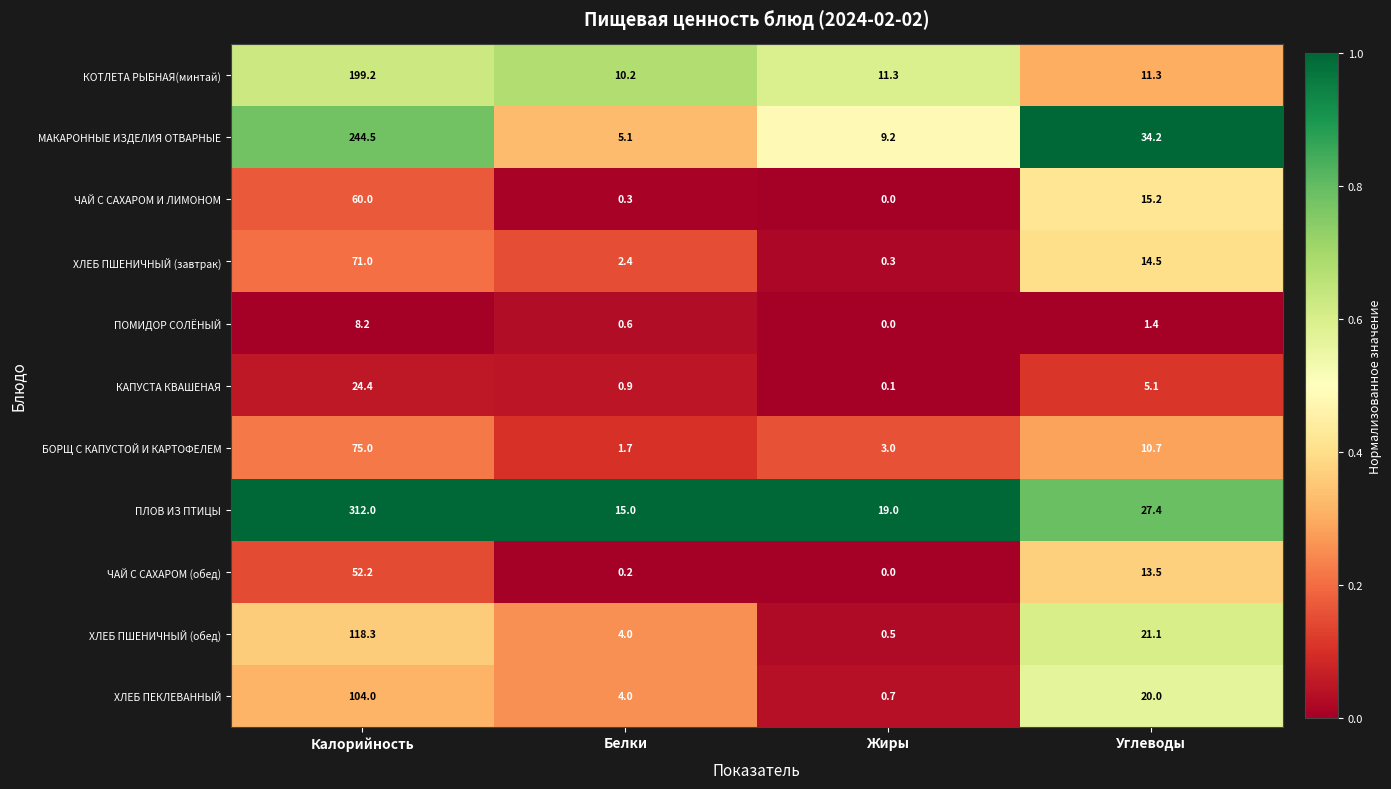

Is it true that КАПУСТА КВАШЕНАЯ equals 5.1 at Углеводы?

True